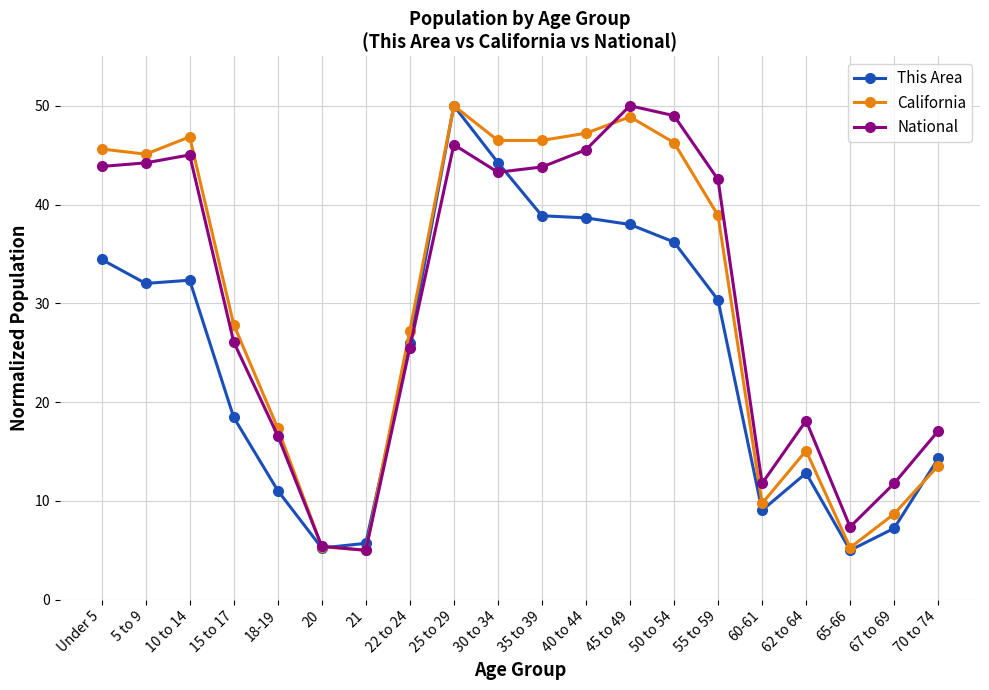

True or false: National has more than 2 interior local peaks.

True